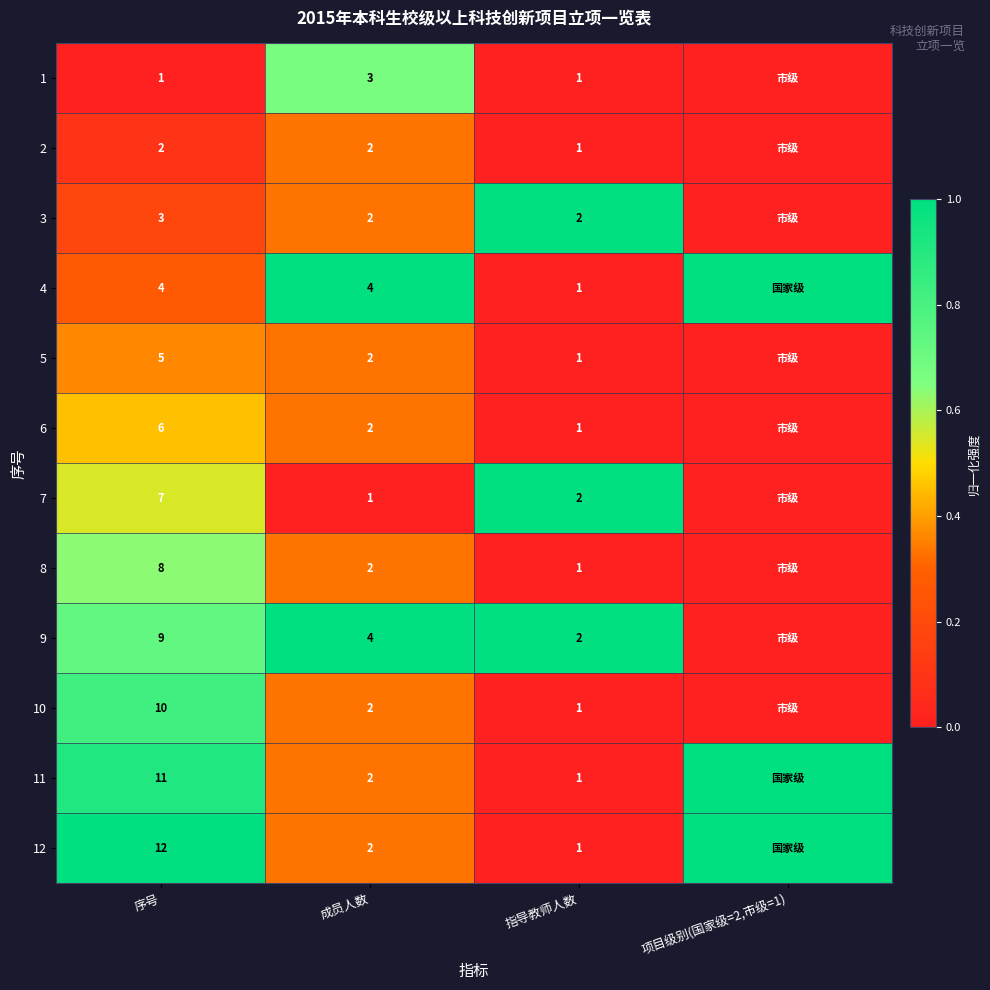

What is the total value across all series at 指导教师人数?

15.0